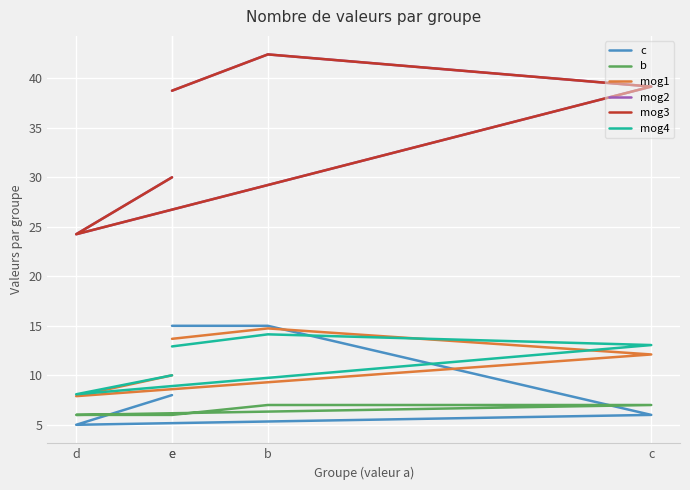

Is it true that b equals 7.0 at b?

True